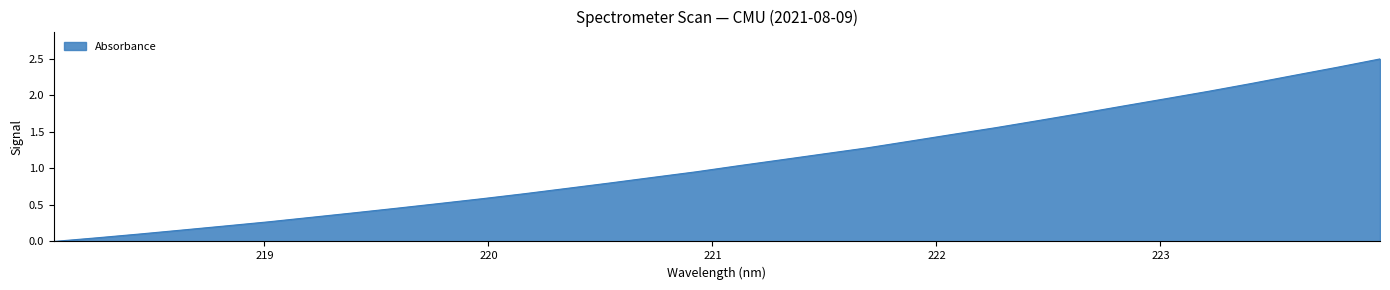

How many series are shown in this chart?

1